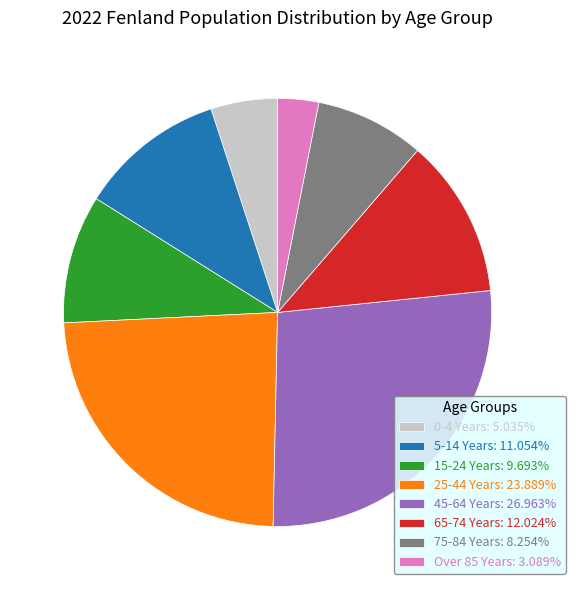

What is the ratio of the value at 25-44 Years to the value at 75-84 Years?

2.9